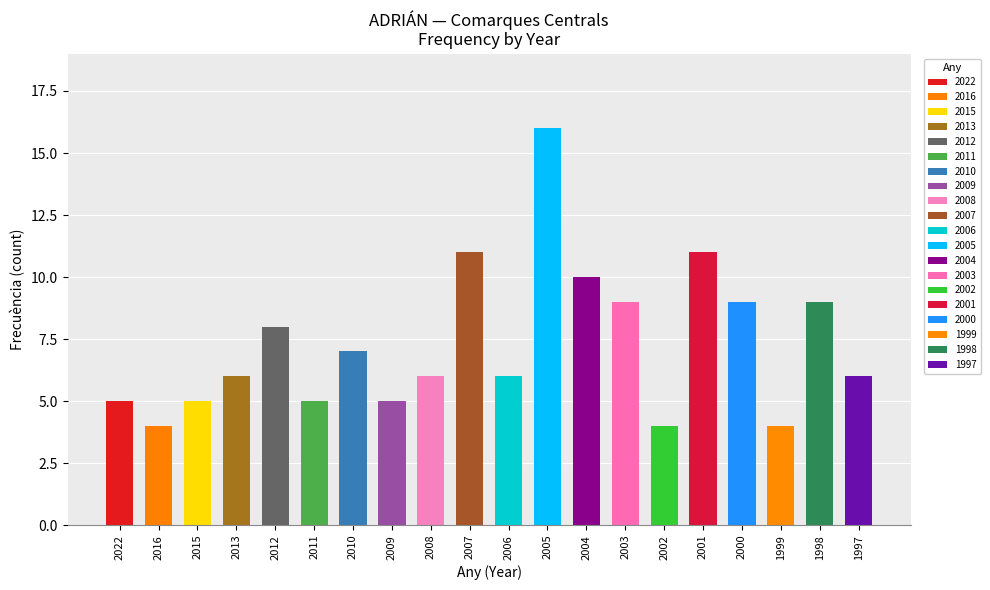

What is the sum of all values?

146